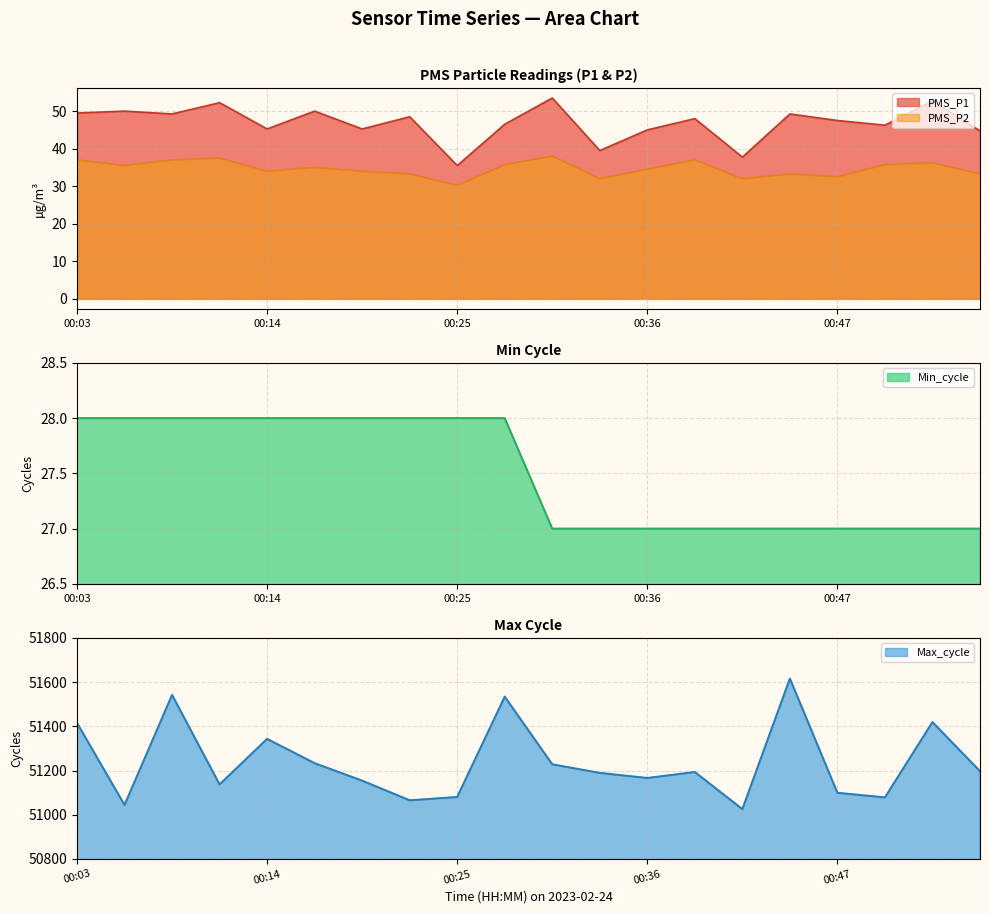

The PMS_P1 series shows 71.0 at 00:33. True or false?

False